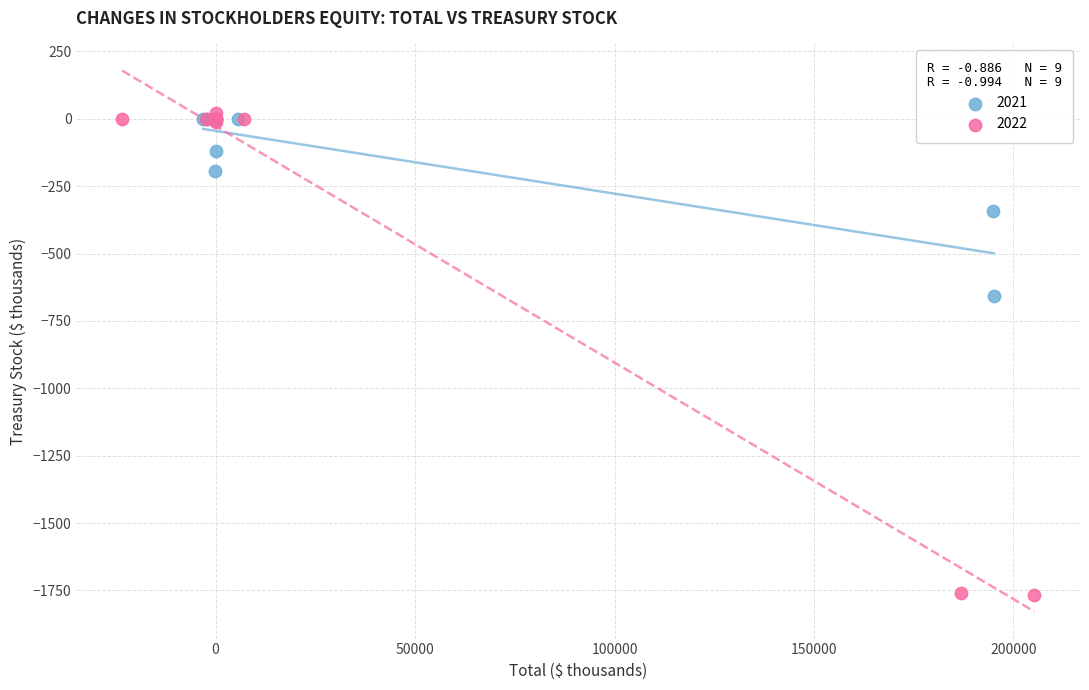

What are all the series names shown in the legend?

2021, 2022